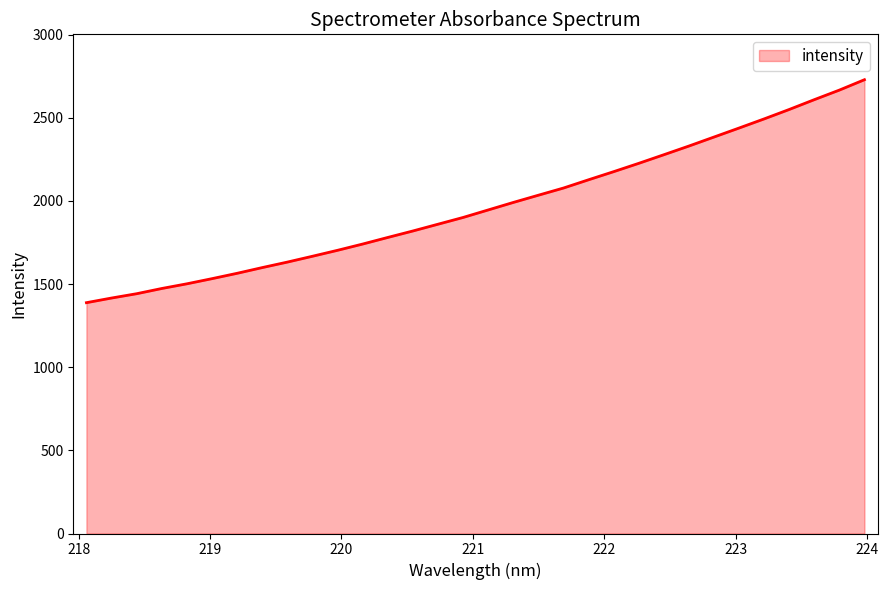

What is the greatest value displayed?

2728.3